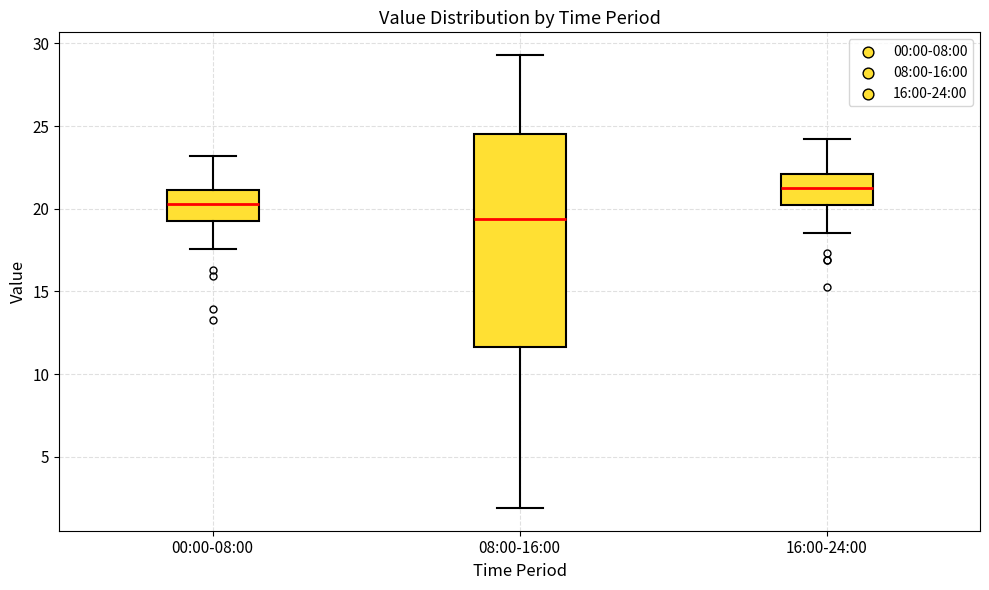

Reading left to right, transcribe this box plot: for each box, give where its median line is, the range the box spans, and where its two whiskers end, as read against the y-axis. The values are not printed on the chart, so give them approximately, as read against the axis.

00:00-08:00: median 20.5, box 19.0 to 21.0, whiskers 17.5 to 23.0
08:00-16:00: median 19.5, box 11.5 to 24.5, whiskers 2.0 to 29.5
16:00-24:00: median 21.5, box 20.0 to 22.0, whiskers 18.5 to 24.0